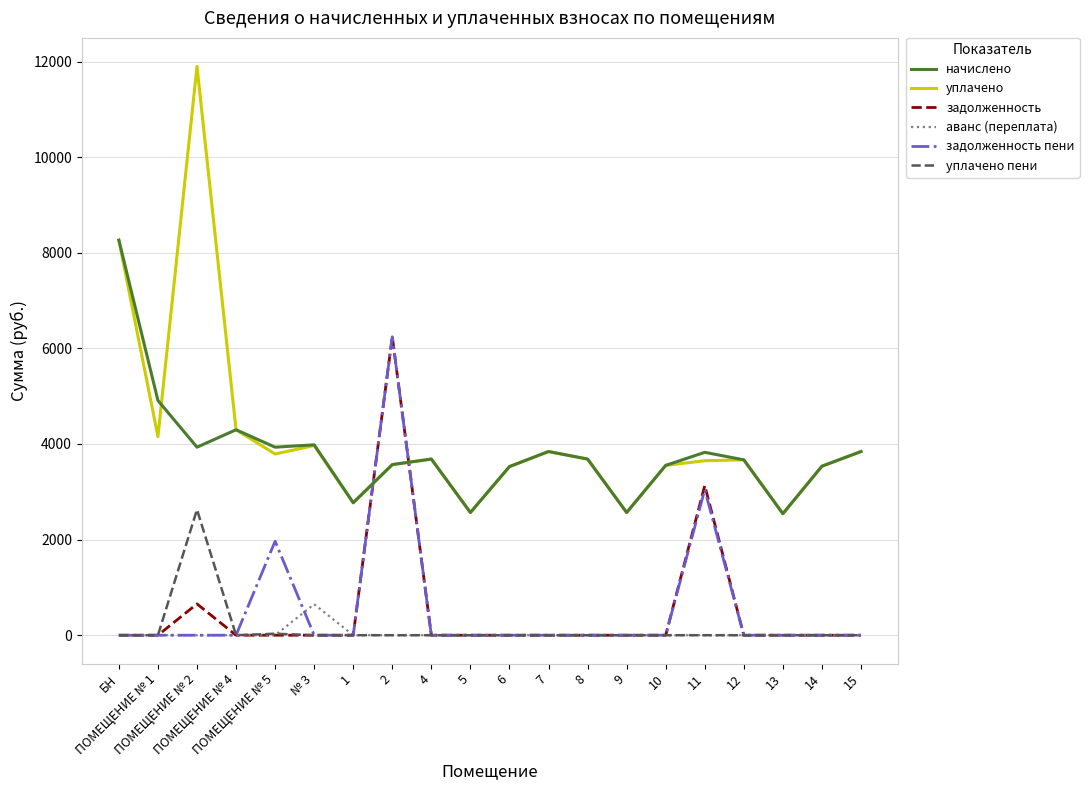

The задолженность series shows -3613.0 at ПОМЕЩЕНИЕ № 1. True or false?

False